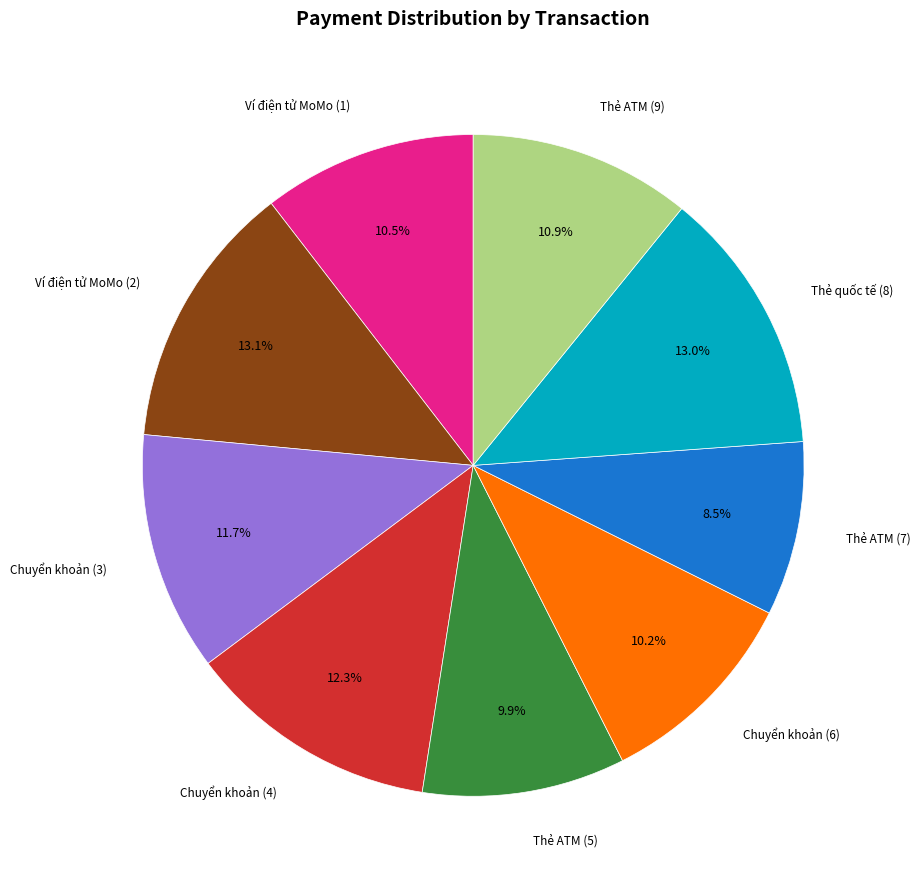

Is there any slice that represents more than half of the pie?

No